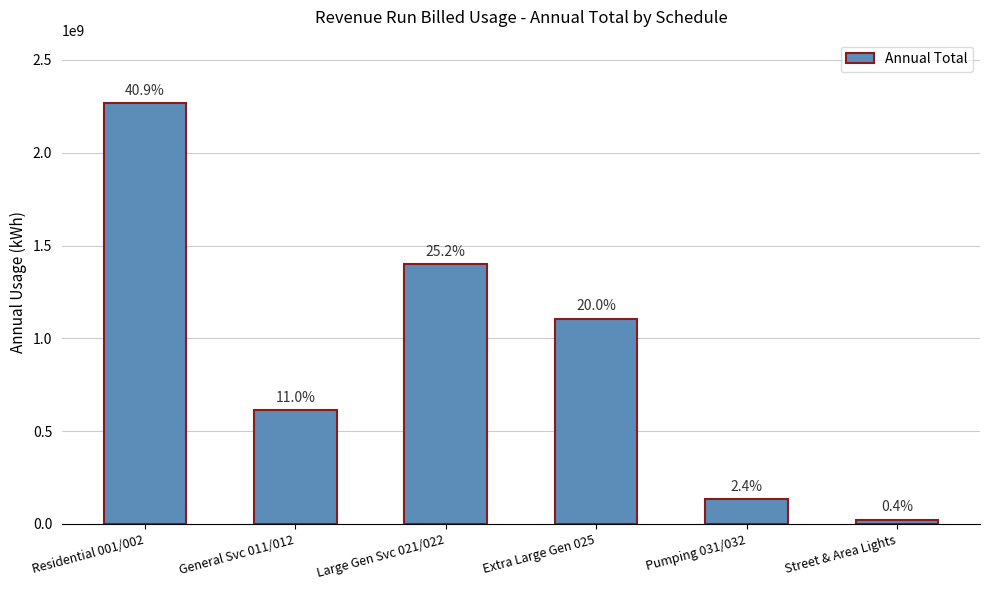

Does the chart contain any negative values?

No